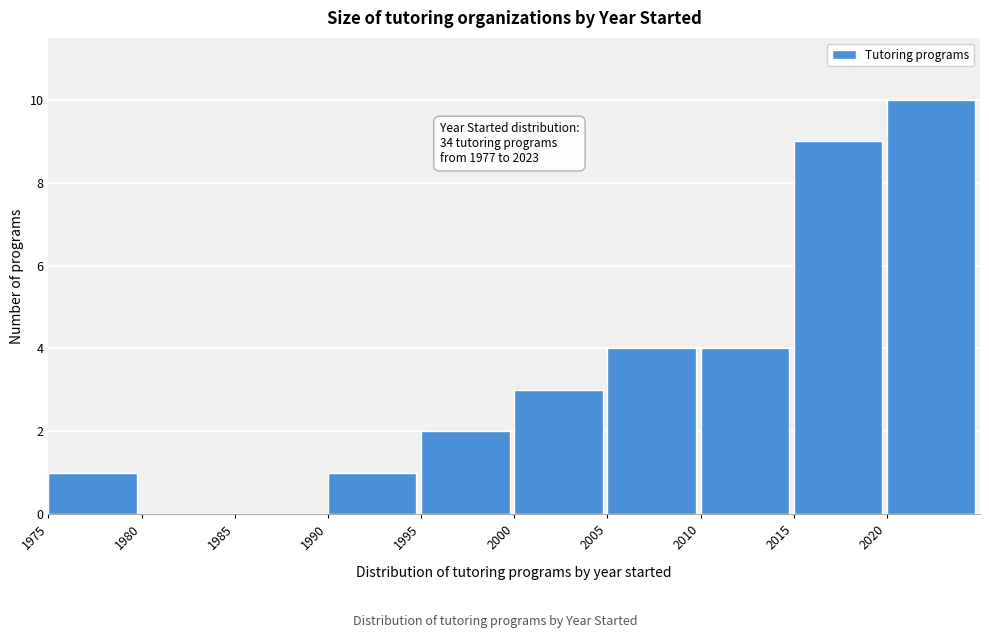

Over which range of the x-axis is the bar tallest?

2020 to 2025